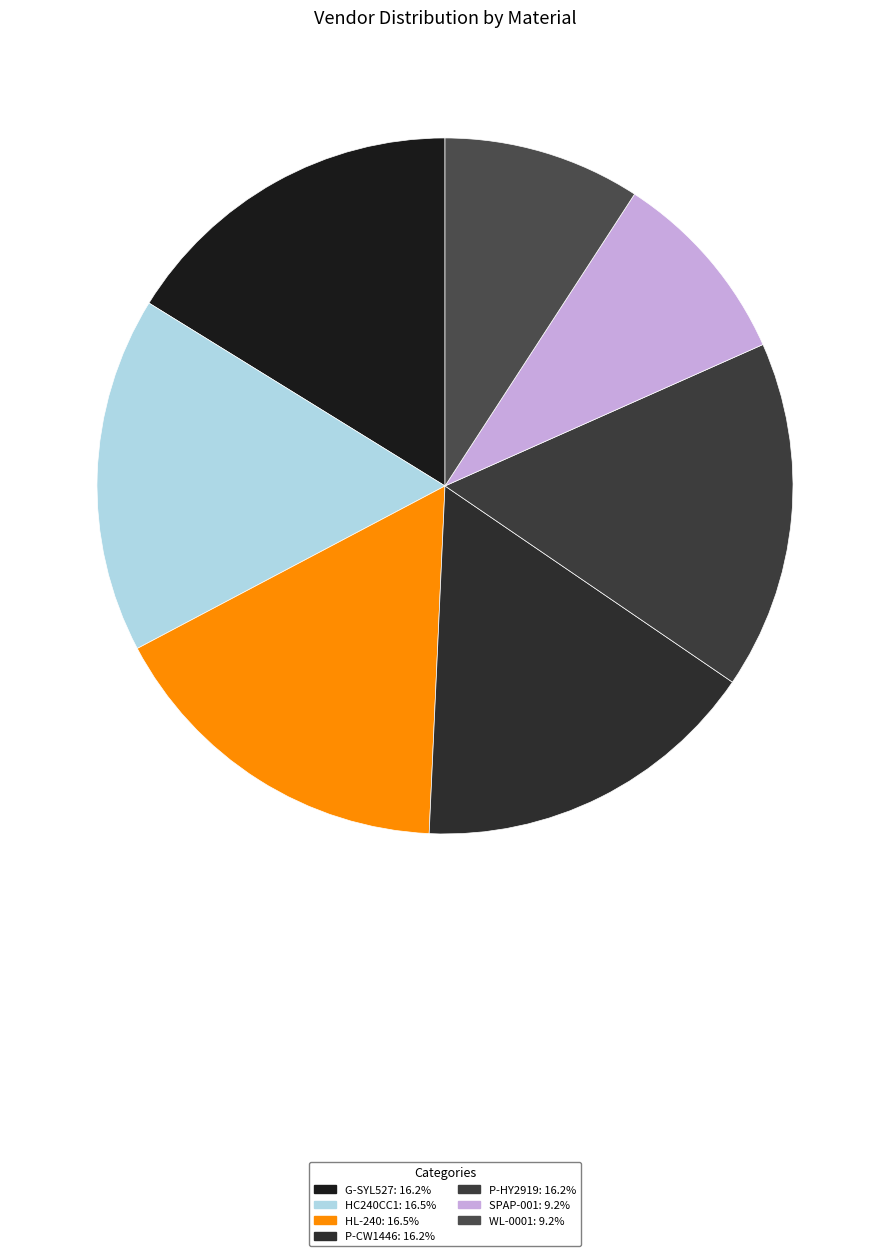

Does HC240CC1 represent more than half of the total?

No